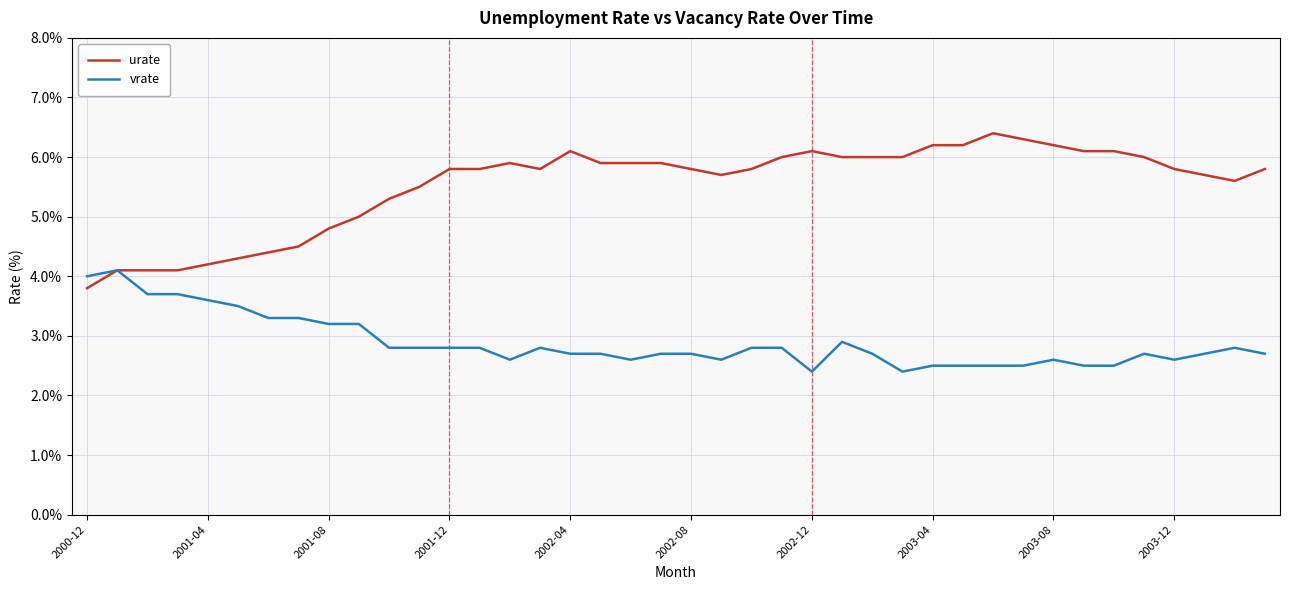

Does the chart display data point markers on the line(s)?

No